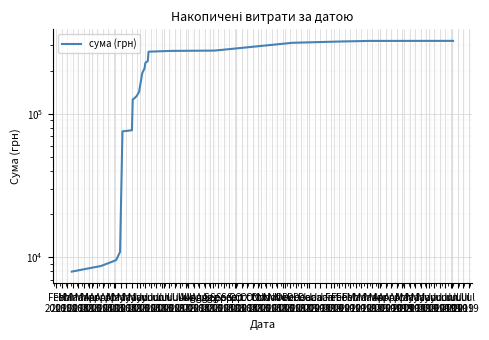

What is the difference between the values at Apr
2018 and Mar
2018?

15757.8